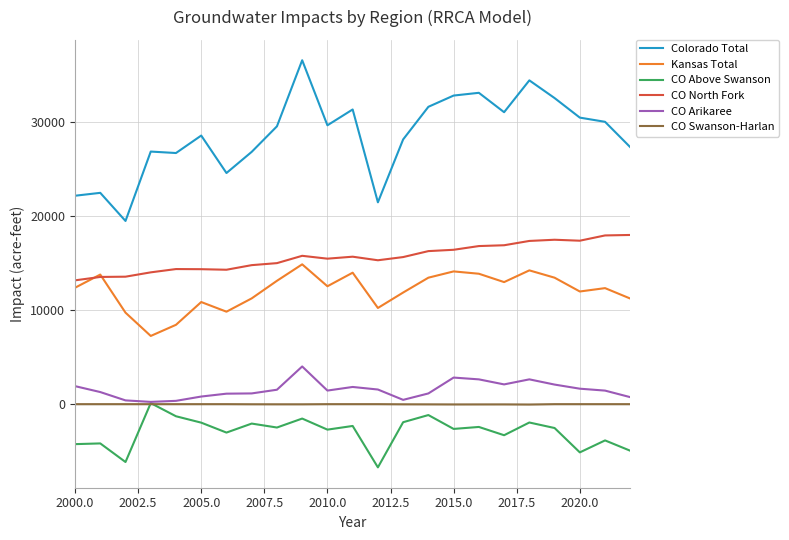

What is the maximum value for Colorado Total?

36589